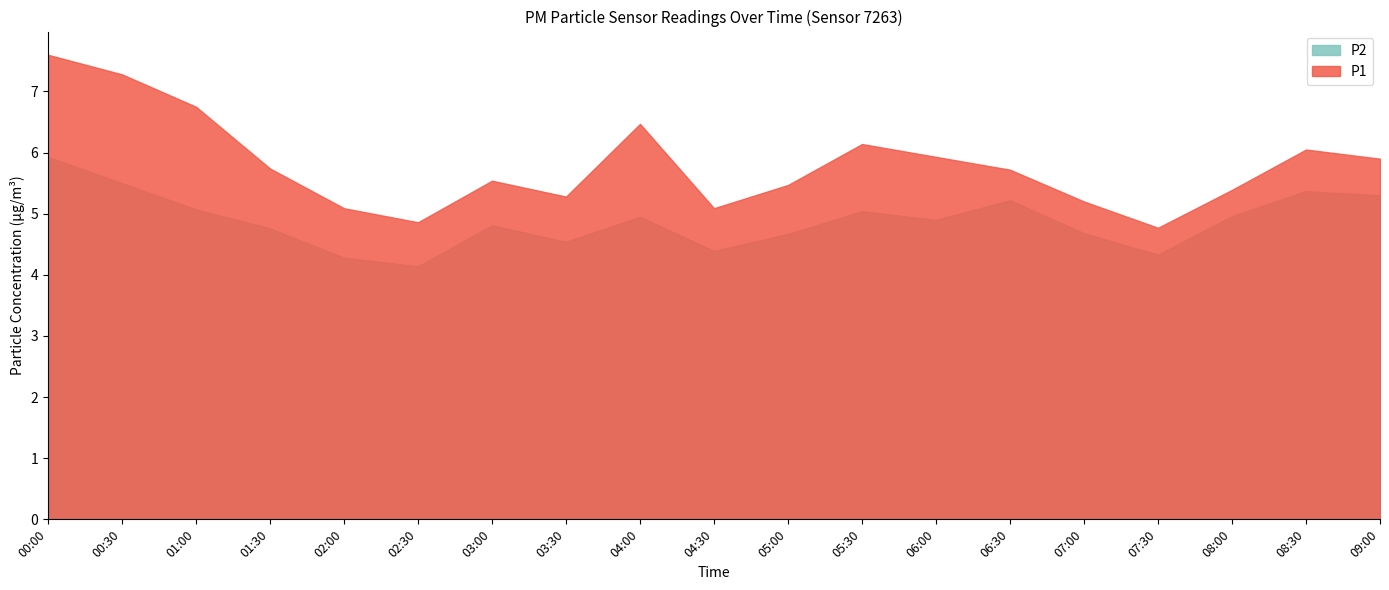

What is the label of the 15th point from the left?

07:00